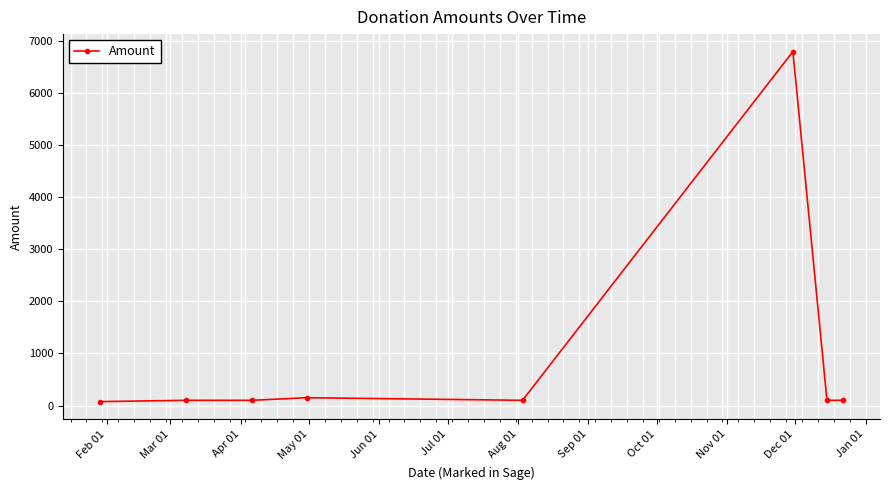

What is the maximum value shown in the chart?

6800